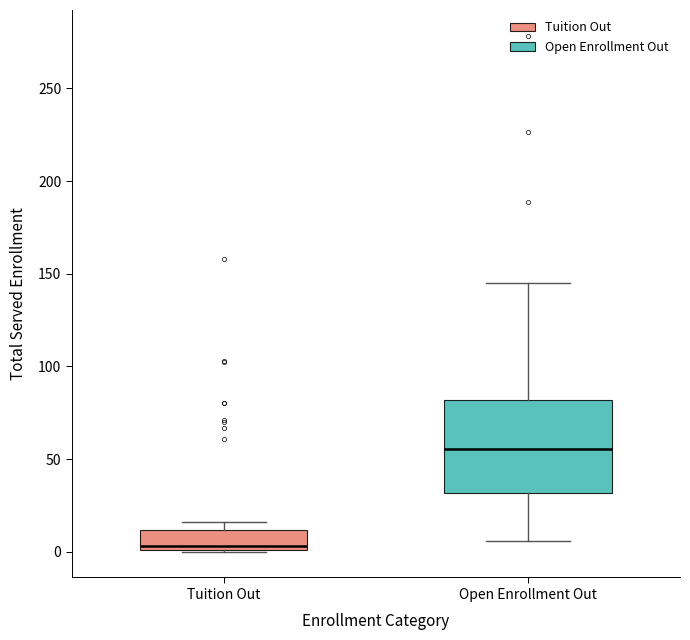

Reading left to right, transcribe this box plot: for each box, give where its median line is, the range the box spans, and where its two whiskers end, as read against the y-axis. The values are not printed on the chart, so give them approximately, as read against the axis.

Tuition Out: median 5, box 0 to 10, whiskers 0 to 15
Open Enrollment Out: median 55, box 30 to 80, whiskers 5 to 145